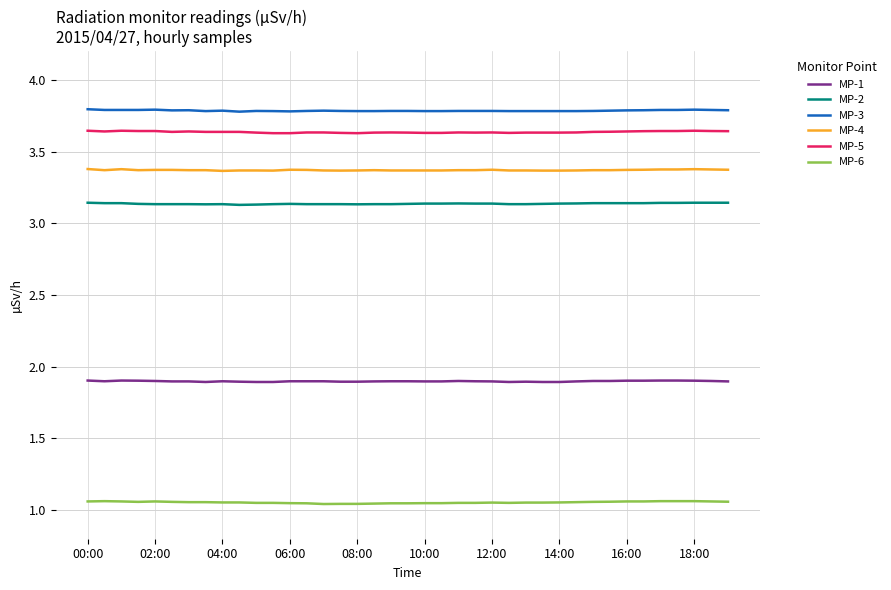

What is the maximum value shown in the chart?

3.8